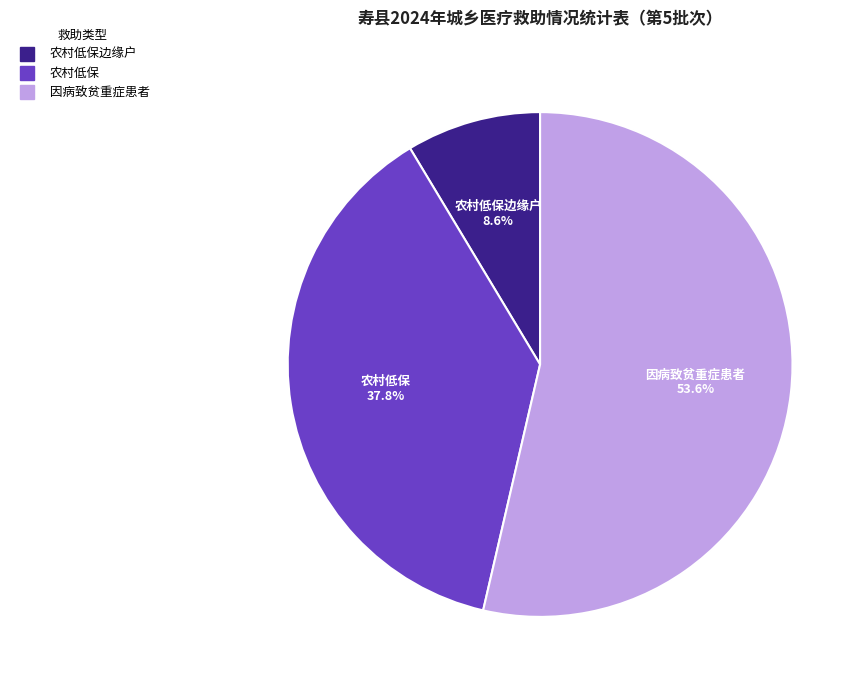

Is there any slice that represents more than half of the pie?

Yes